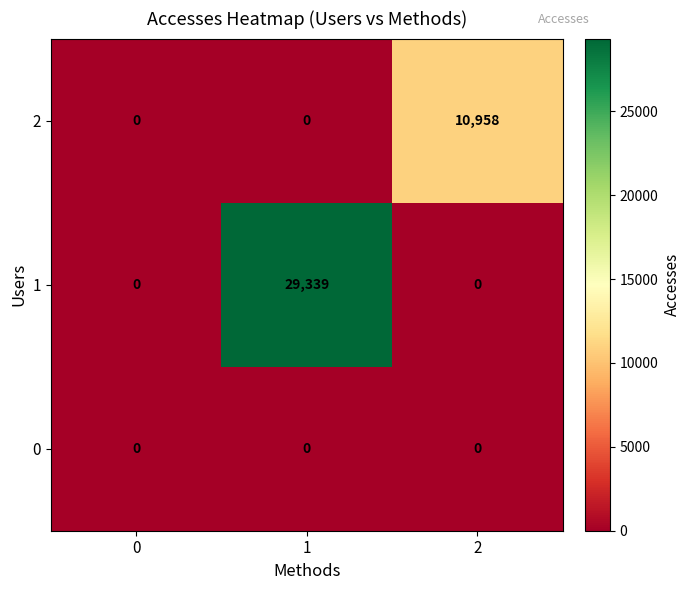

Rank the series by their maximum value, from highest to lowest.

1, 2, 0